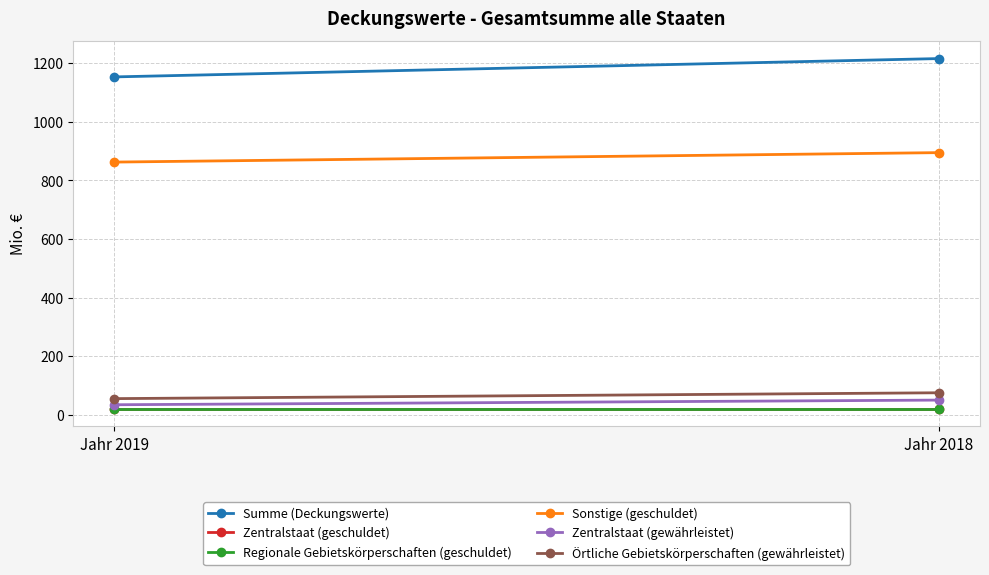

What is the sum of the Zentralstaat (gewährleistet) values at Jahr 2018 and Jahr 2019?

84.1